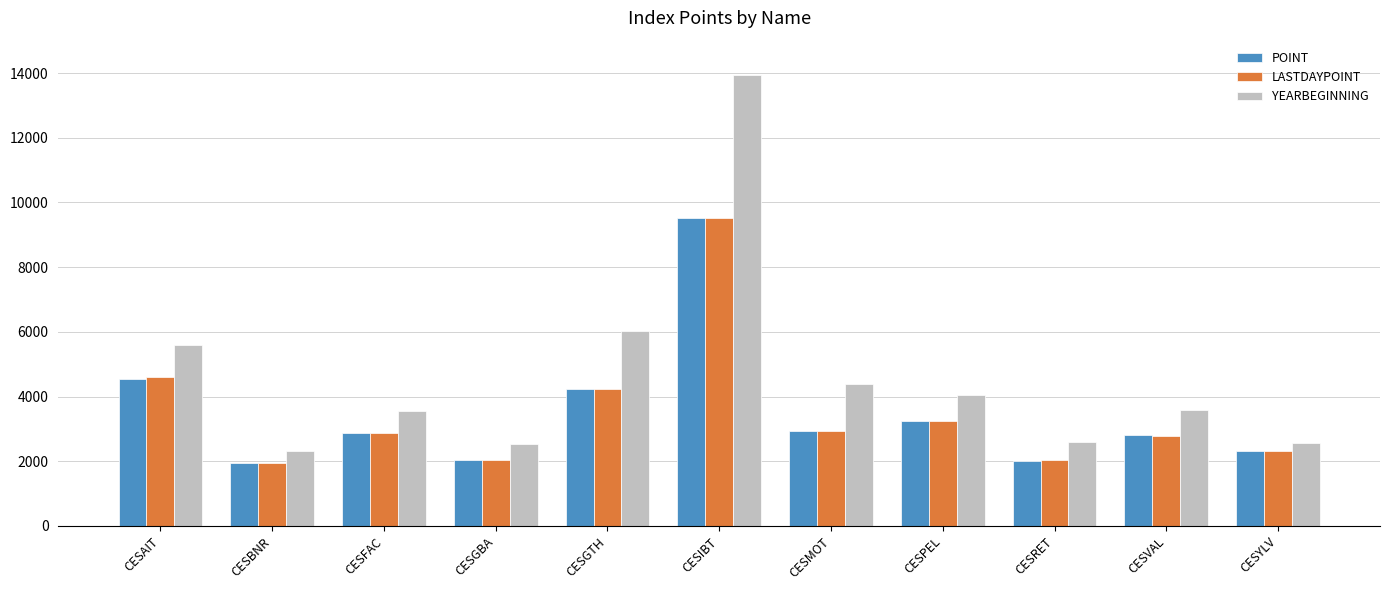

What position from the left is CESPEL?

8